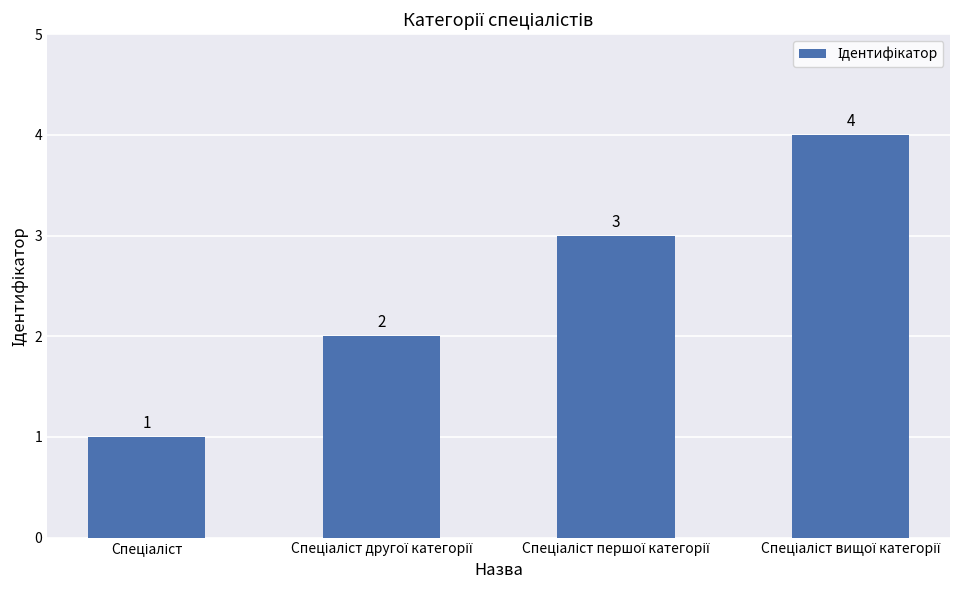

Count the values in the range 2 to 4.

3